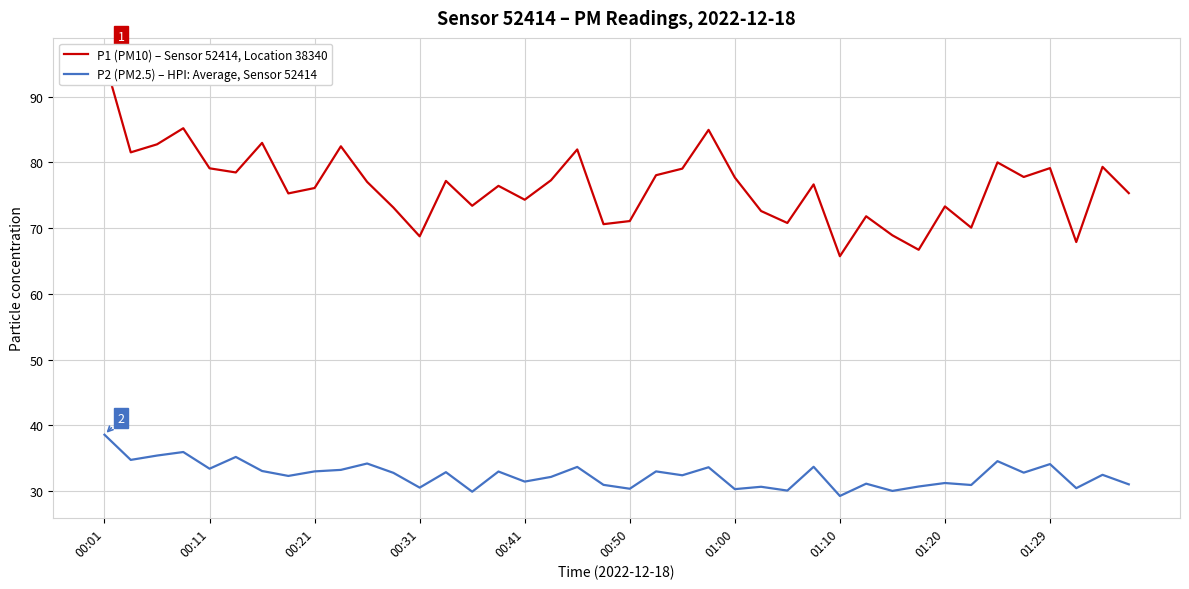

What is the maximum value for P2 (PM2.5) – HPI: Average, Sensor 52414?

38.5